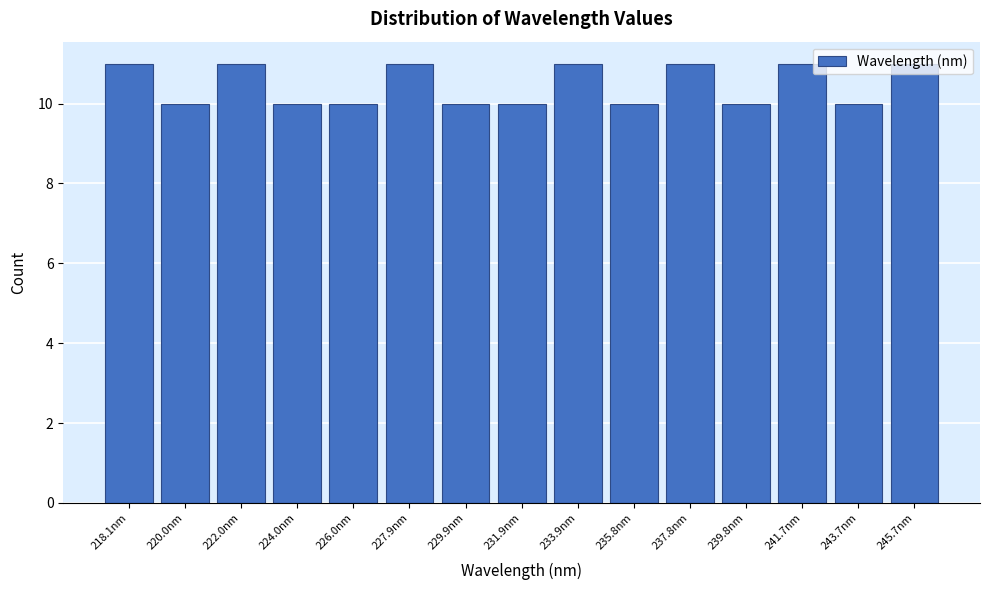

What is the change in value from 226.0nm to 233.9nm?

+1